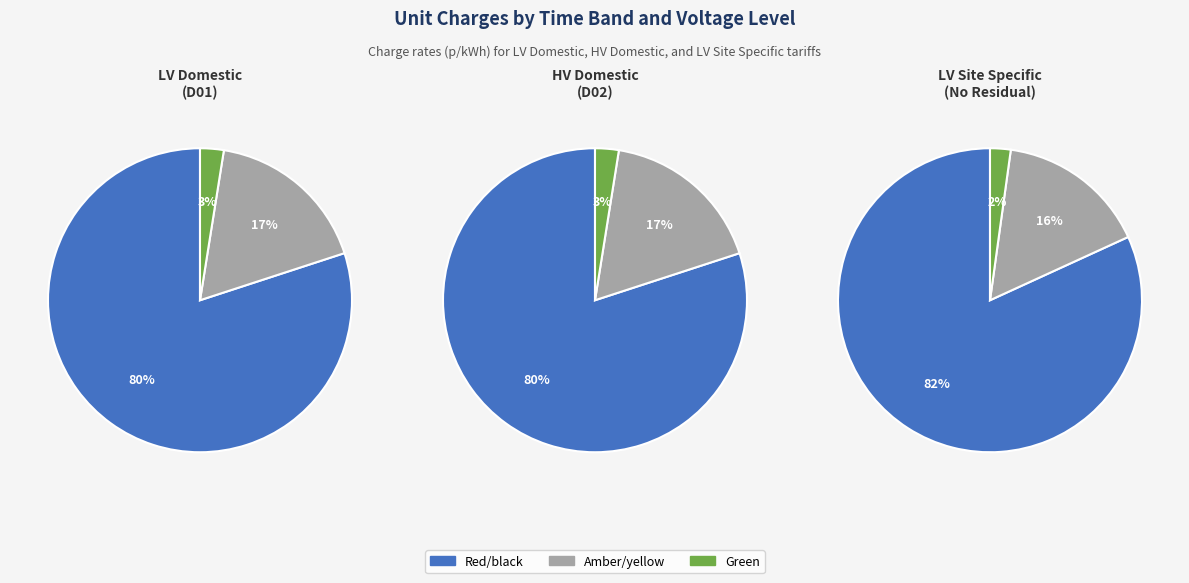

At 1, list the series in order from smallest to largest.

Green unit charge p/kWh, Amber/yellow unit charge p/kWh, Red/black unit charge p/kWh